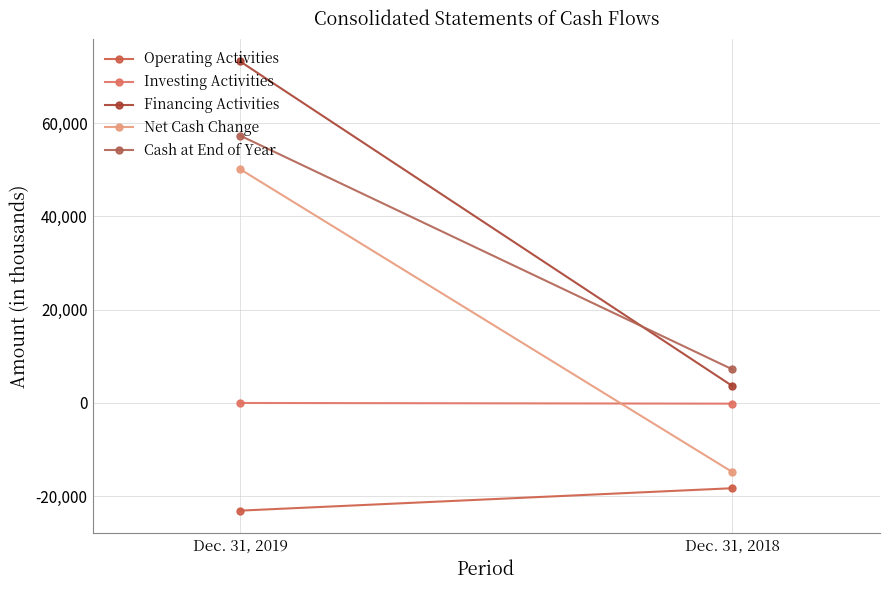

Read the Net Cash Change value at Dec. 31, 2019, to the nearest 10.

50110